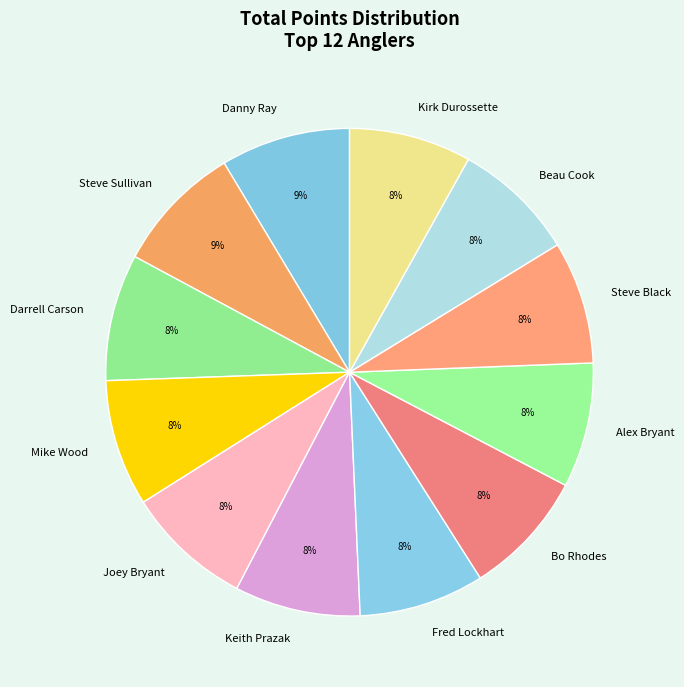

How many slices are in this pie chart?

12